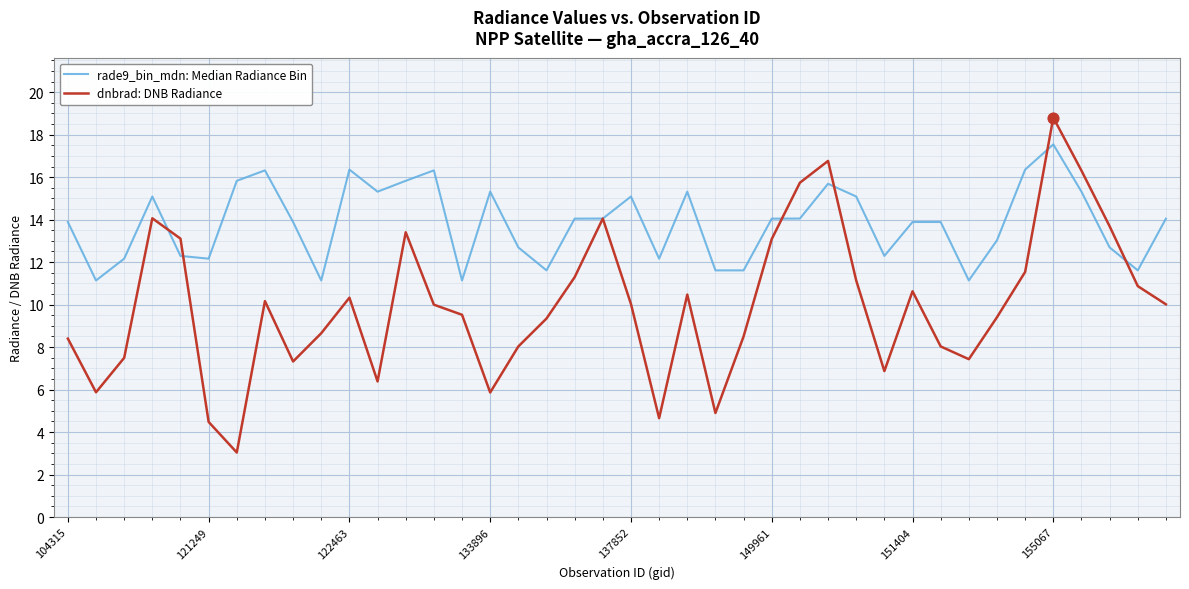

Which series has the widest spread of values?

dnbrad: DNB Radiance